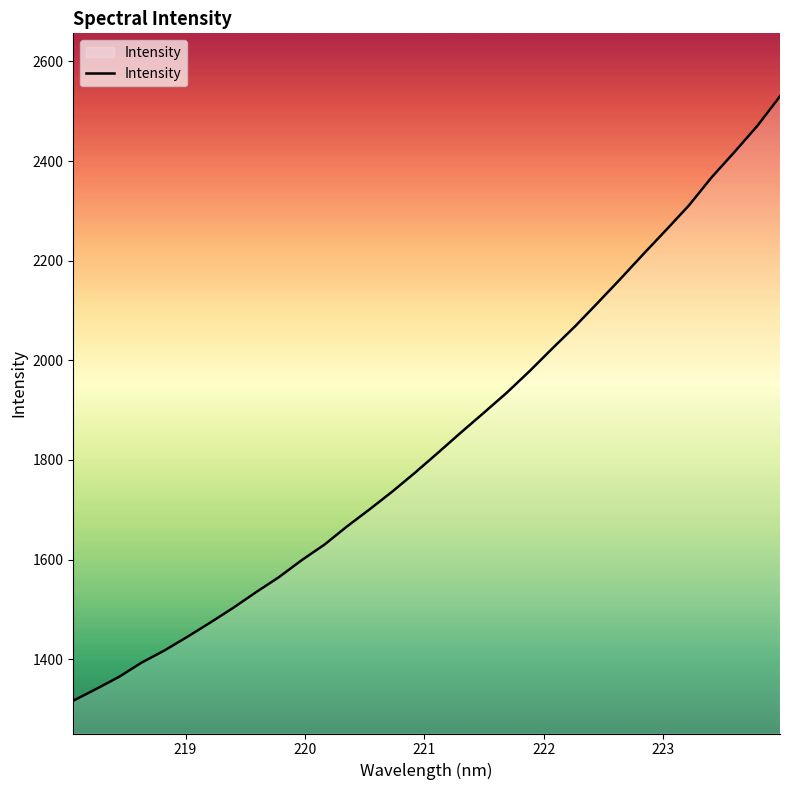

What is the difference between the maximum and minimum values?

1213.2